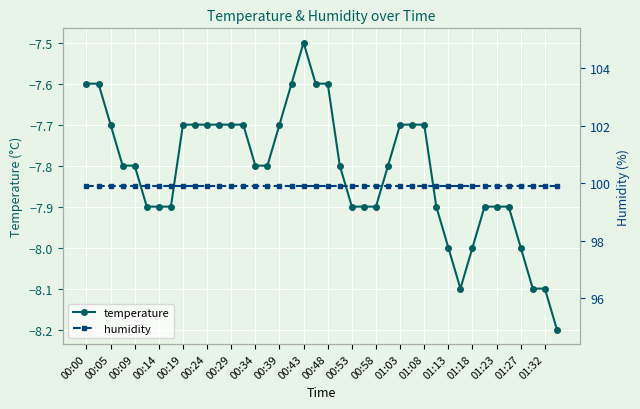

What is the maximum value for humidity?

99.9